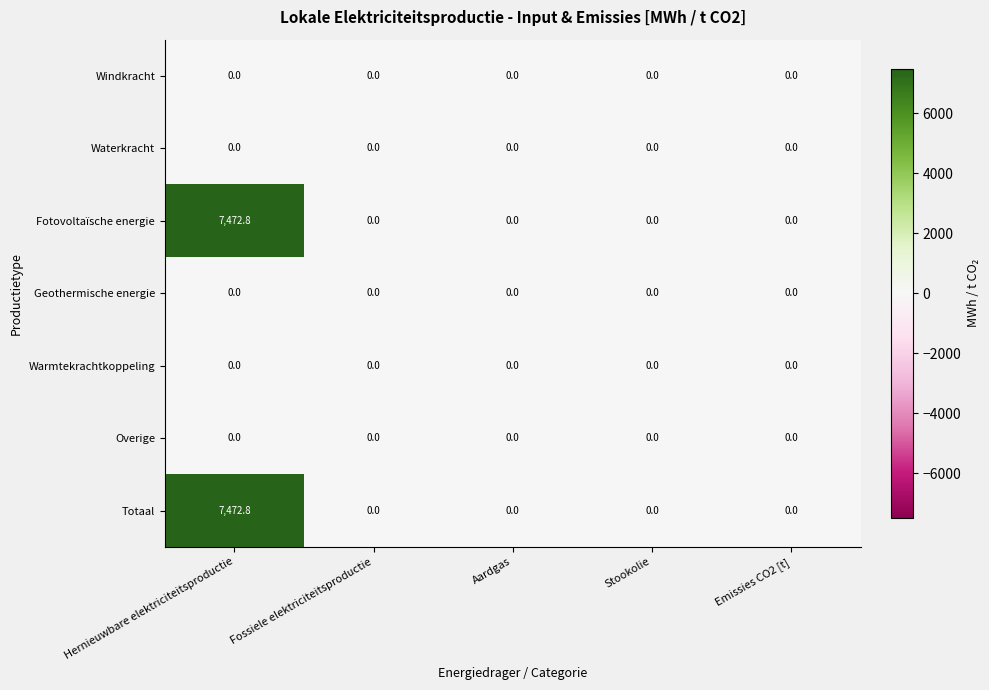

What is the maximum value shown in the chart?

7472.8